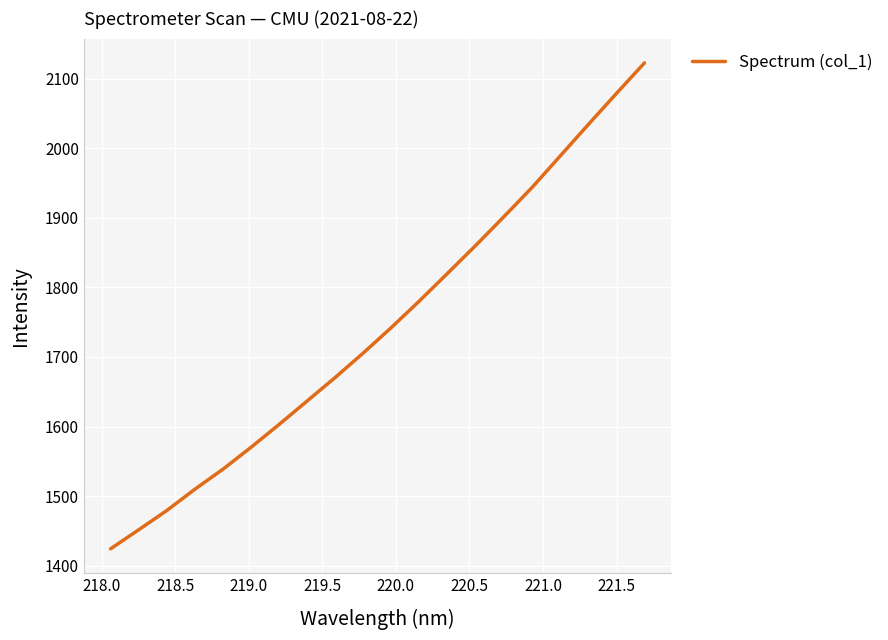

What is the smallest value displayed?

1424.3